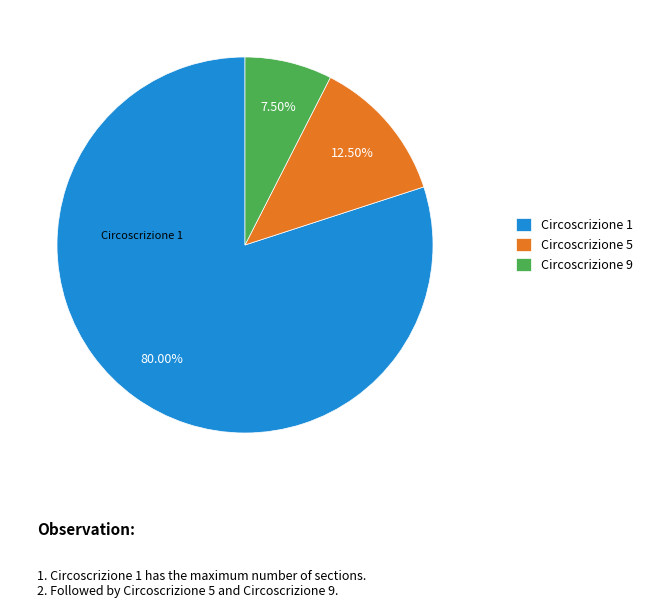

How many segments does this pie chart have?

3